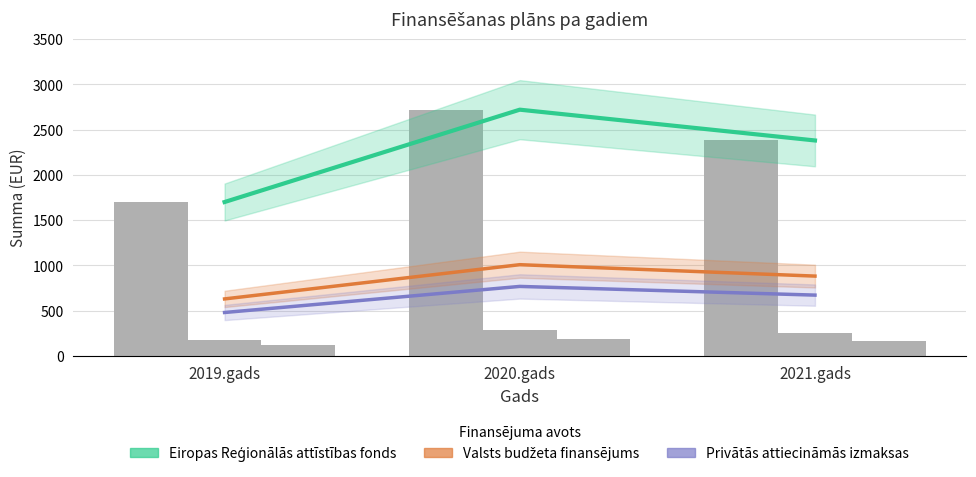

What is the label of the 3rd bar from the left?

2021.gads